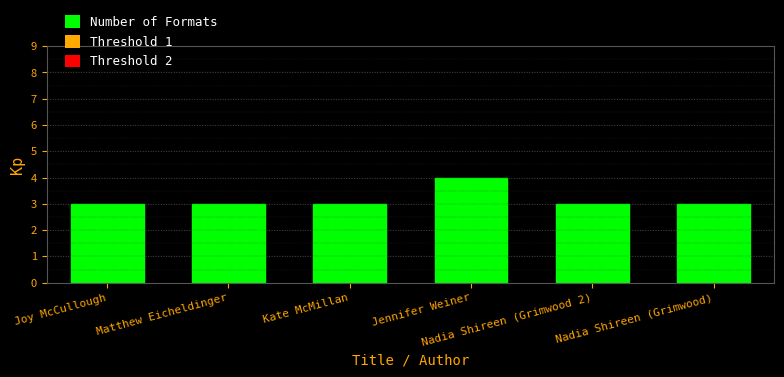

What is the smallest value displayed?

3